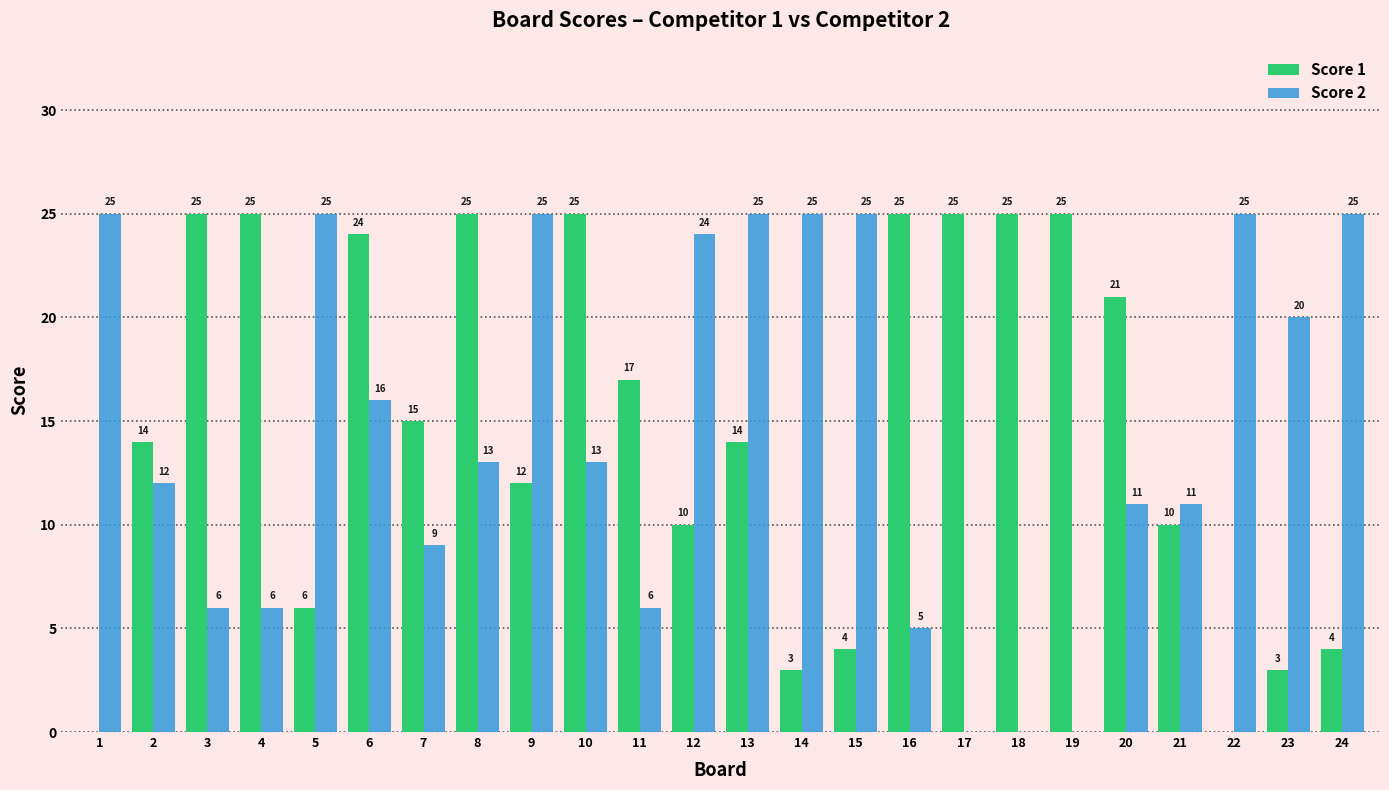

At which label is Score 2 closest to 12?

2